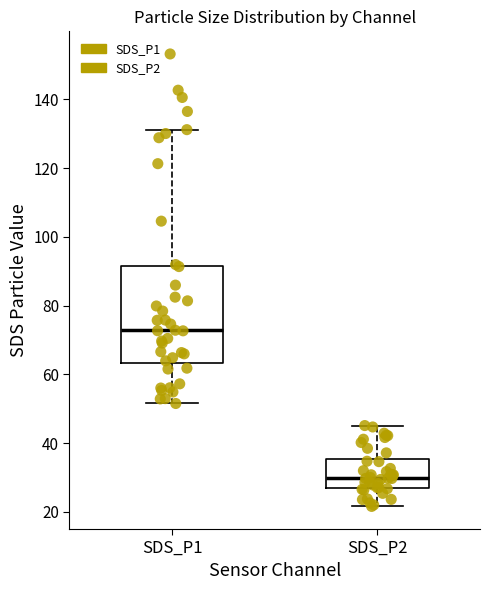

Which box has the highest median line?

SDS_P1